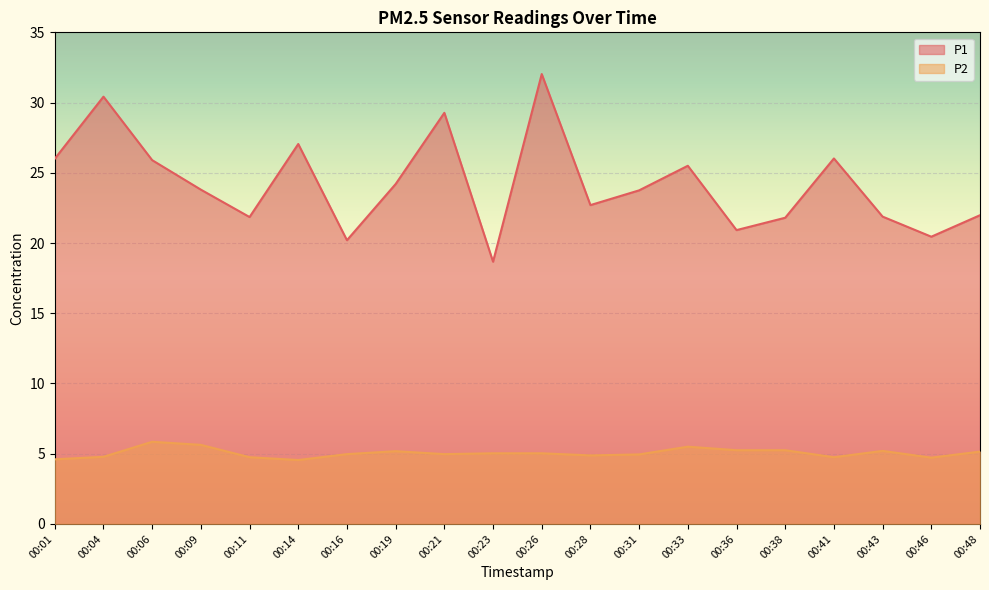

Does the chart display data point markers on the line(s)?

No